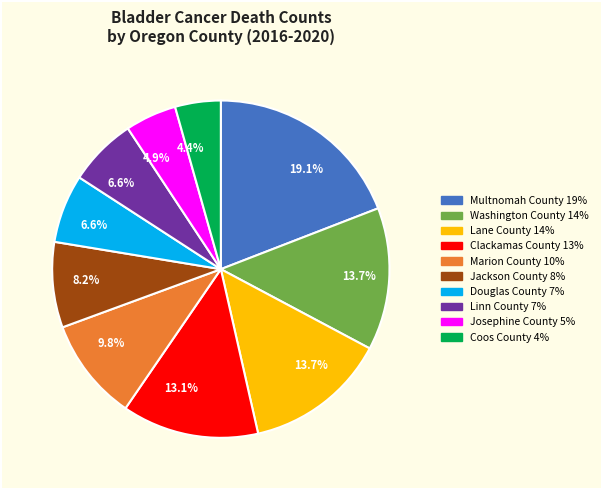

Does any single category account for the majority?

No